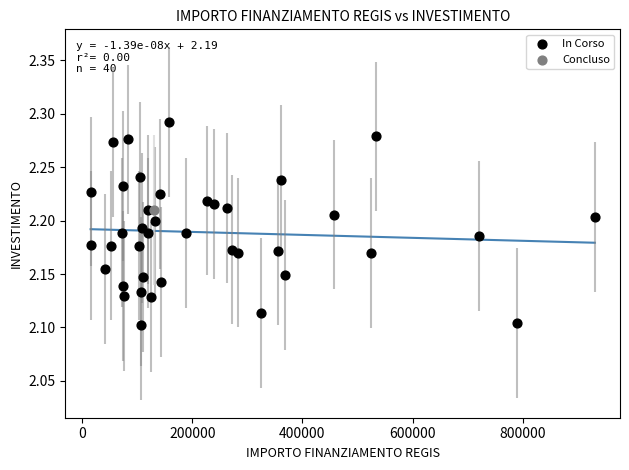

What are all the series names shown in the legend?

In Corso, Concluso